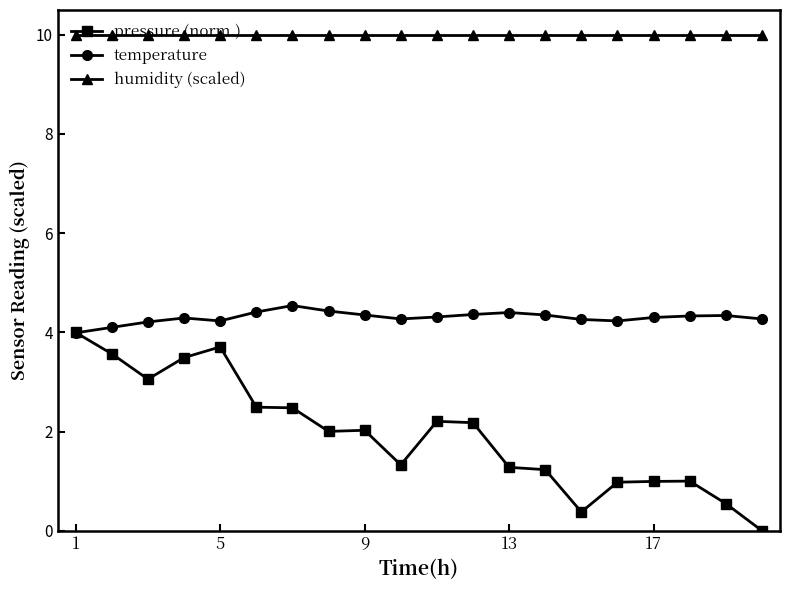

What is the highest value of the pressure (norm.) series?

4.0